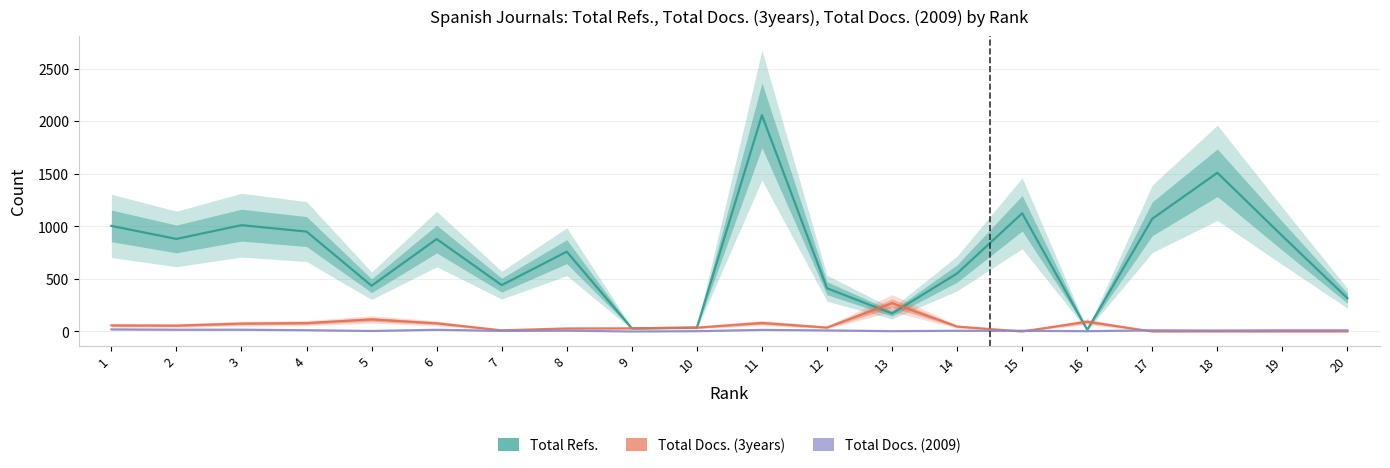

How many interior local valleys does the Total Docs. (3years) series have?

4